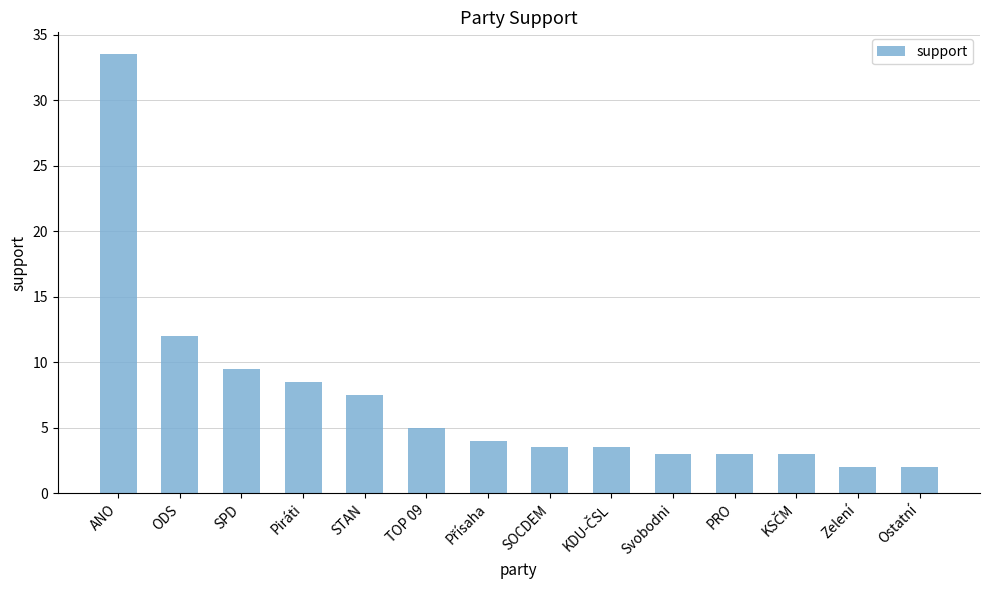

Approximately how many times larger is the value at Svobodni compared to Ostatní?

1.5